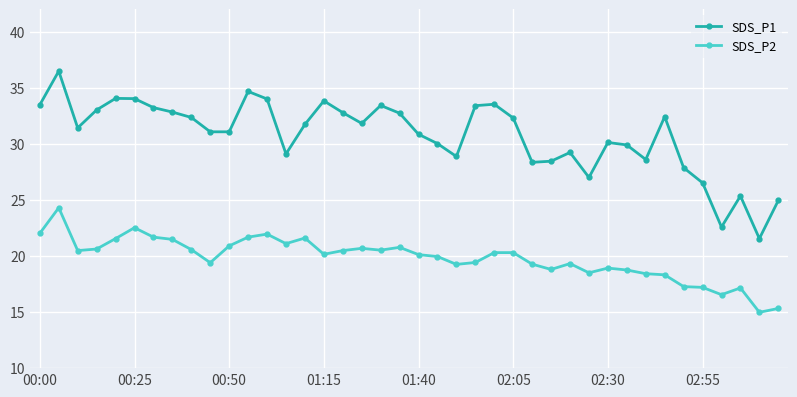

True or false: SDS_P1 has more than 0 interior local peaks.

True